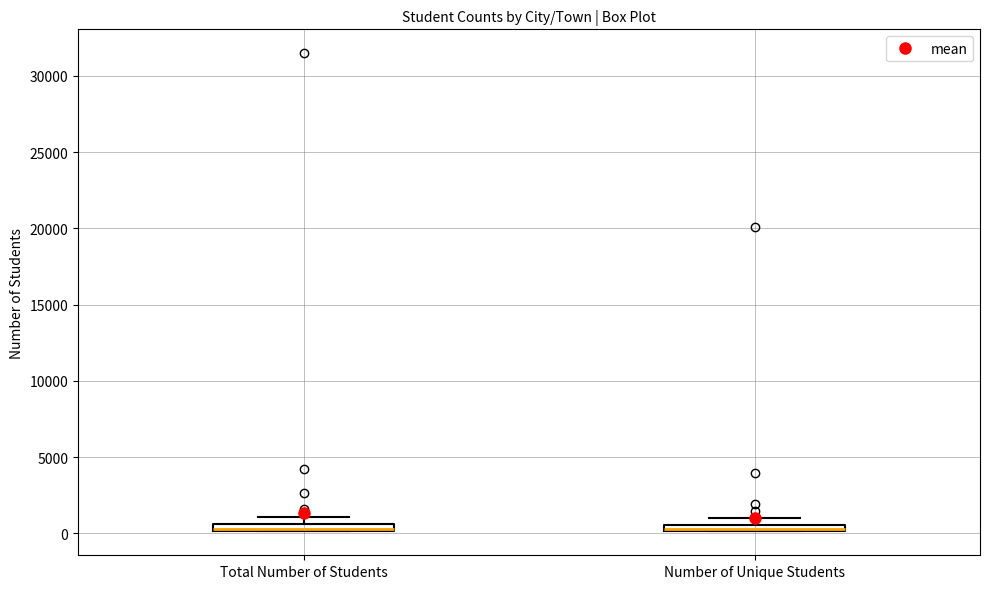

Where is the upper edge of the box for Number of Unique Students on the y-axis? The values are not printed on the chart, so give them approximately, as read against the axis.

500